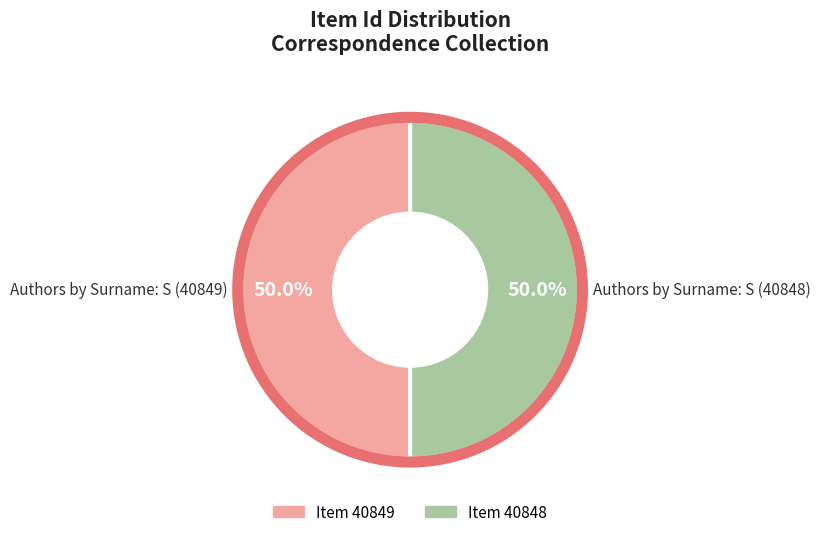

Approximately how many times larger is the value at Authors by Surname: S (40849) compared to Authors by Surname: S (40848)?

1.0